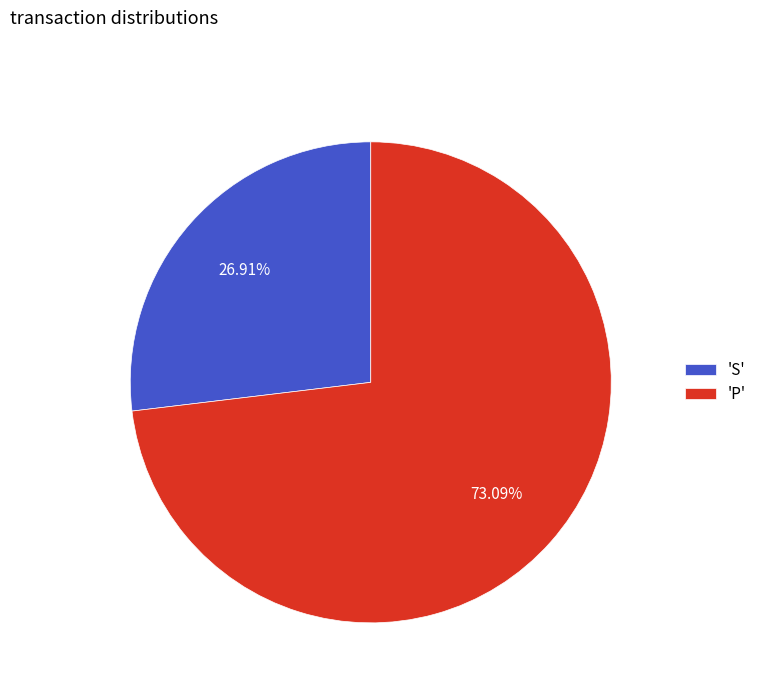

Which slice represents more than half of the pie?

'P'